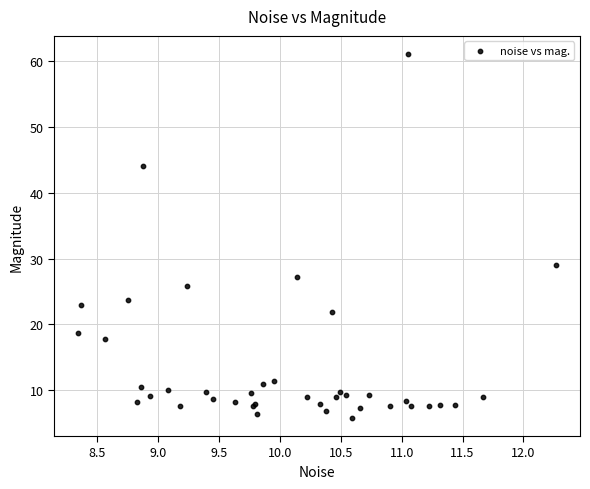

What Y value in the scatter plot is closest to 33?

29.0